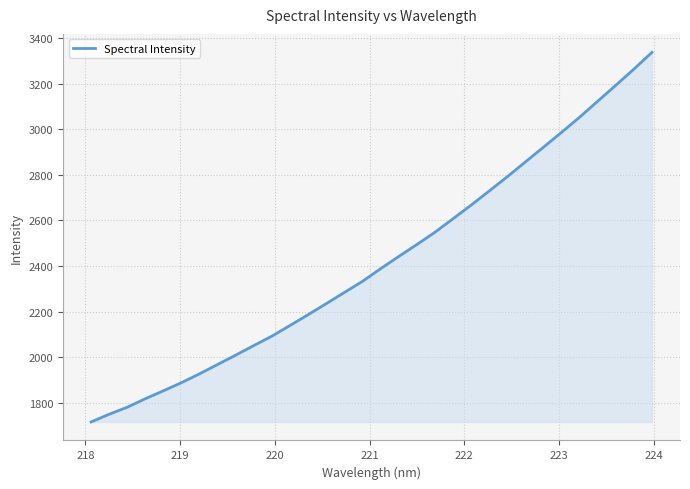

How many lines are shown in the chart?

1